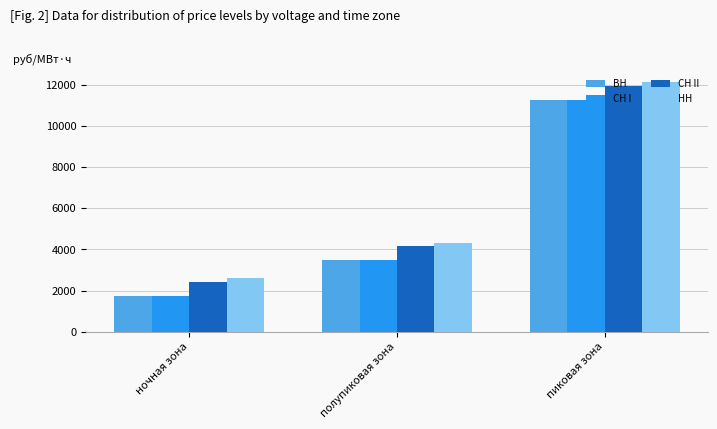

Does the chart contain any negative values?

No